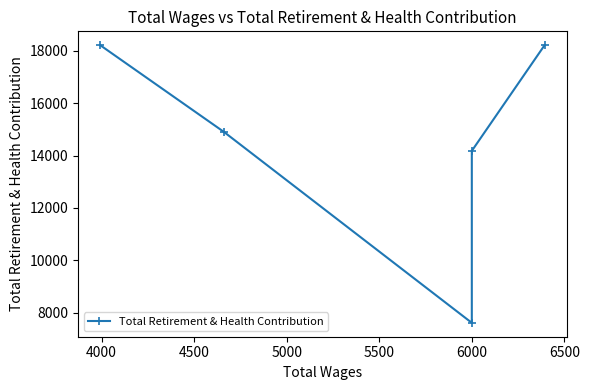

How many values are below 14899?

2